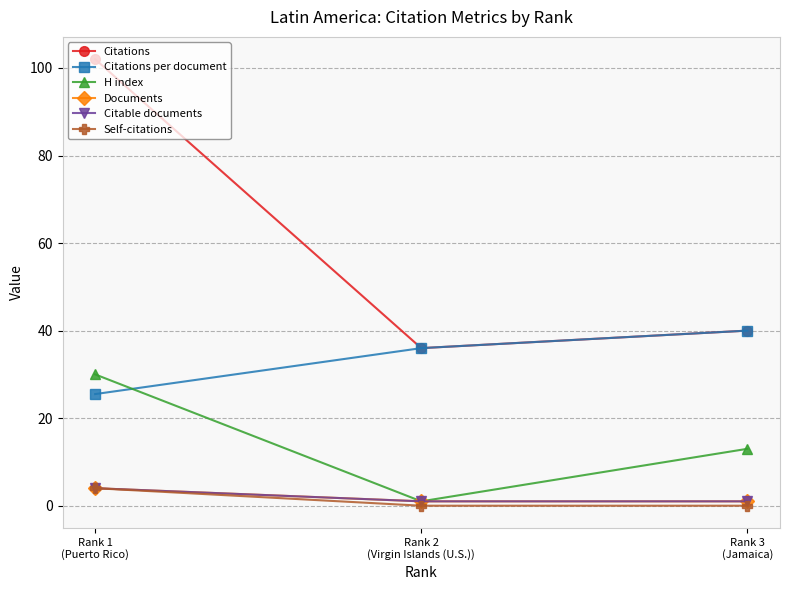

Count the Self-citations values in the range 0 to 4.

3